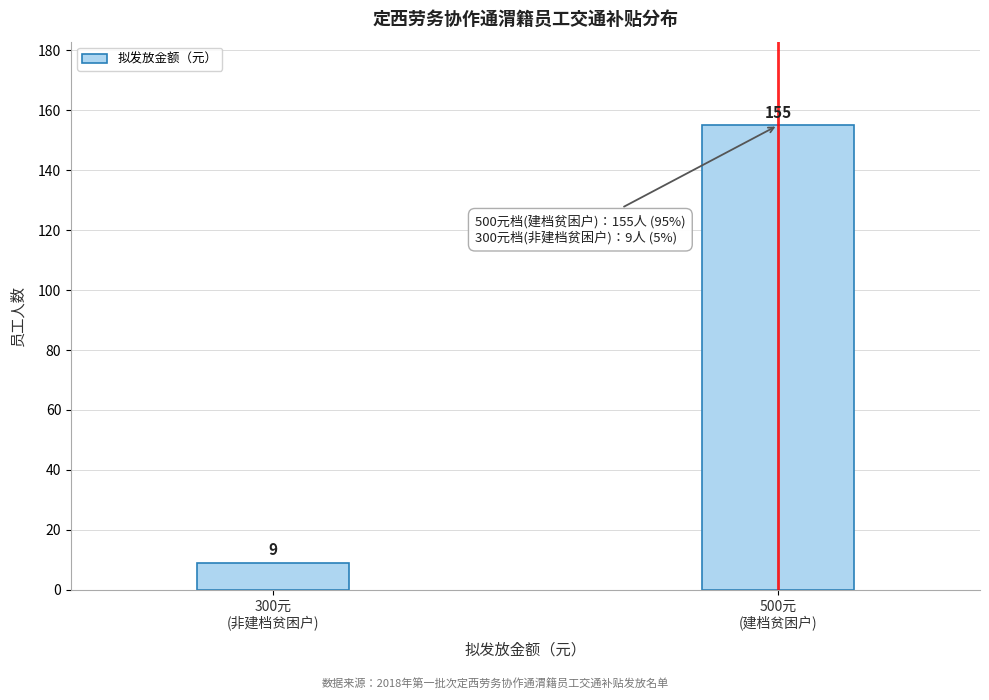

Reading left to right, extract all data points from this chart.

9	155